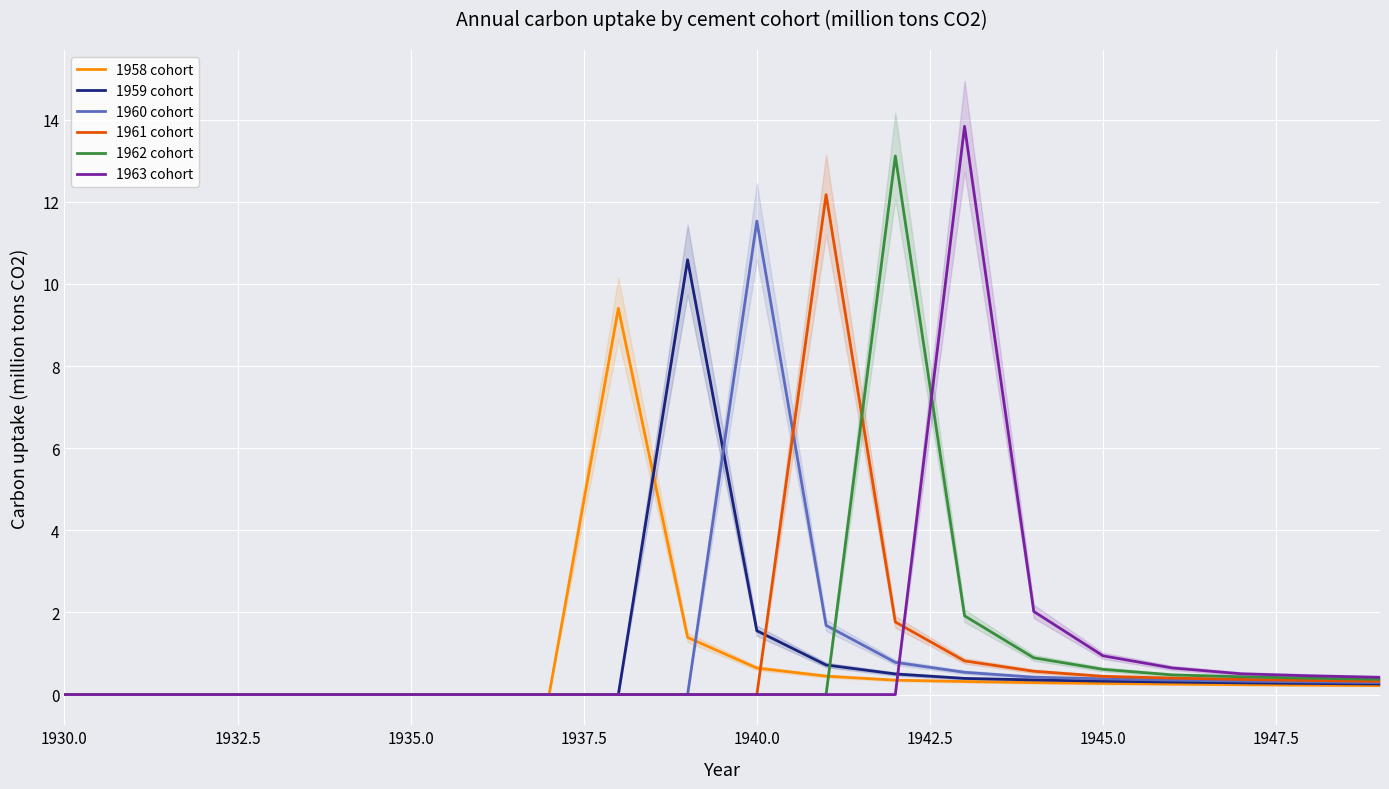

The 1960 cohort series shows -7.6 at 1930.0. True or false?

False